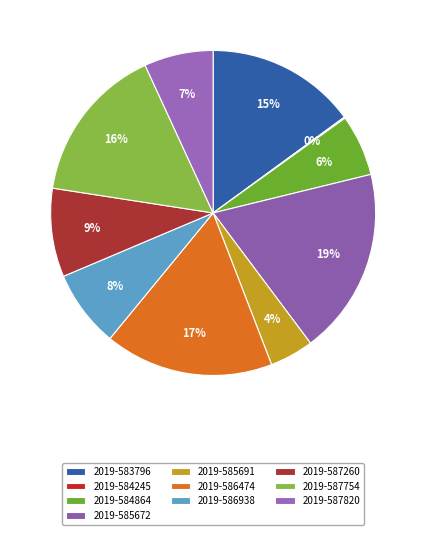

What is the smallest slice in the pie chart?

2019-584245